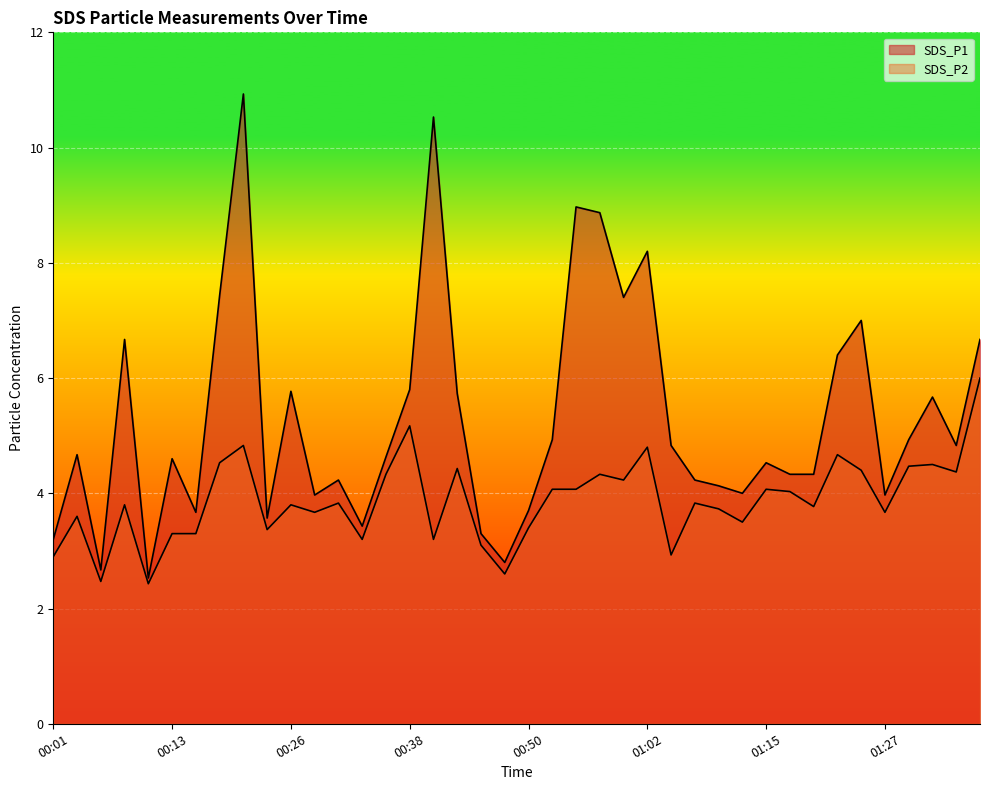

Which has a higher value, 01:15 or 00:33?

01:15